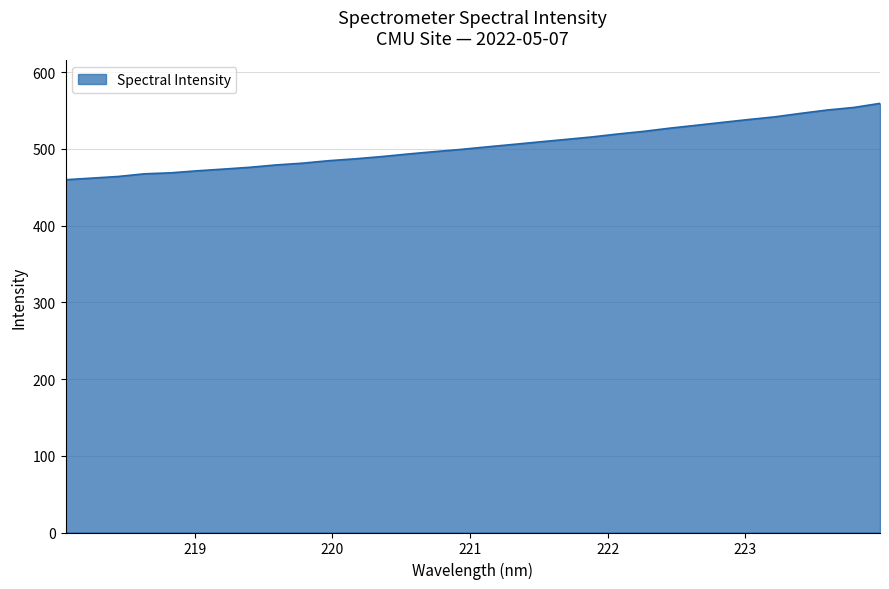

What is the maximum value shown in the chart?

559.4